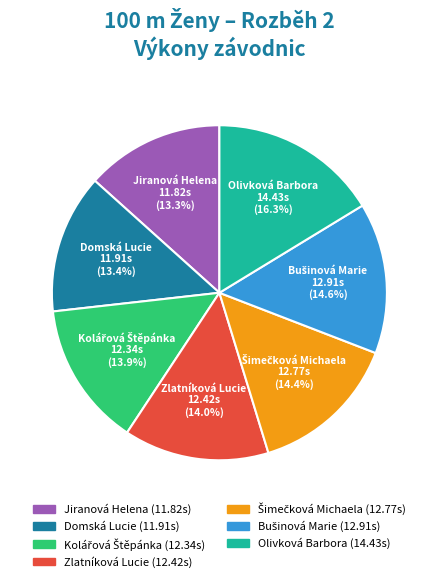

True or false: Zlatníková Lucie accounts for 19% of the total.

False